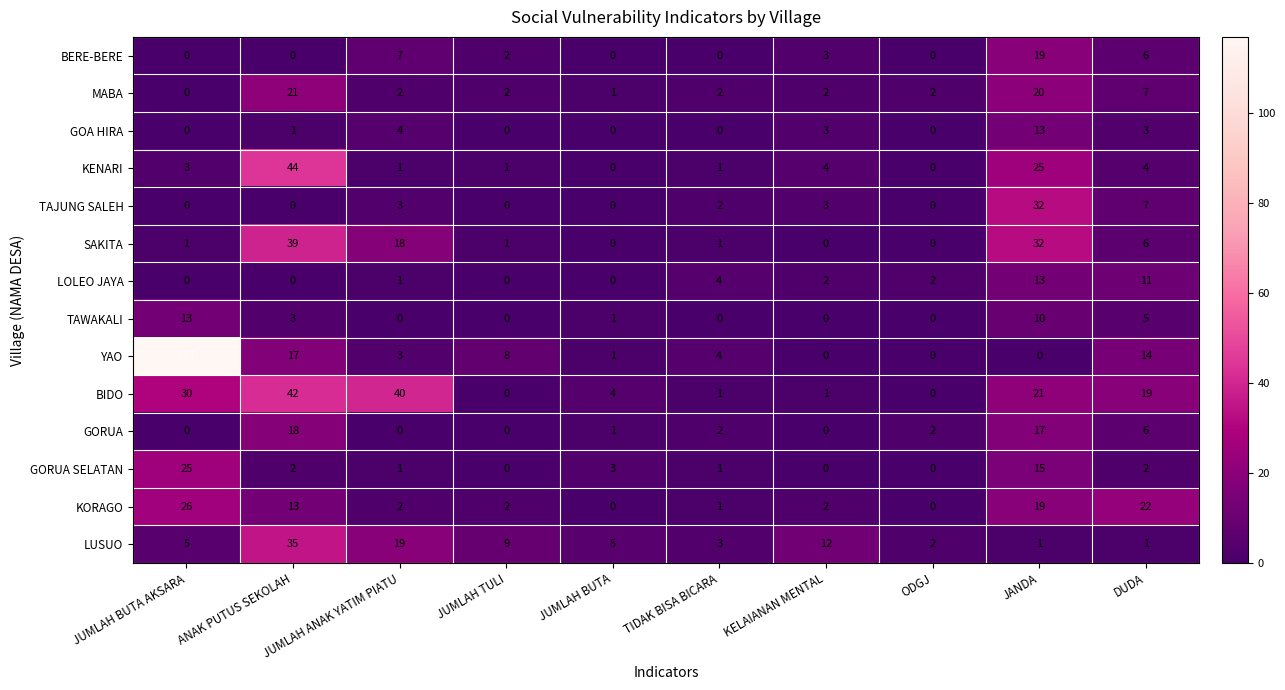

What is the sum of all TAJUNG SALEH values?

47